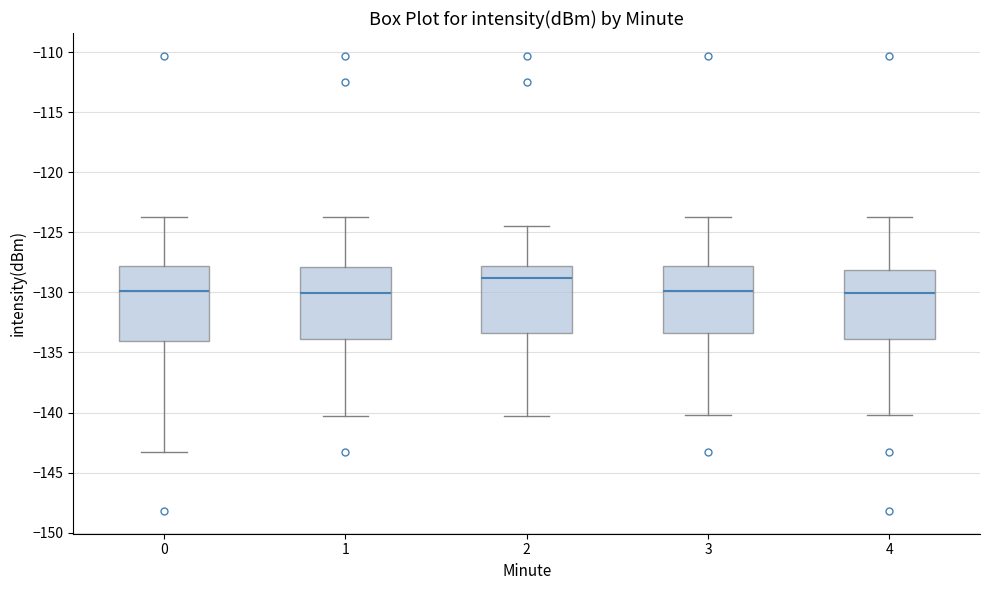

Reading left to right, transcribe this box plot: for each box, give where its median line is, the range the box spans, and where its two whiskers end, as read against the y-axis. The values are not printed on the chart, so give them approximately, as read against the axis.

0: median -130.0, box -134.0 to -128.0, whiskers -143.5 to -123.5
1: median -130.0, box -134.0 to -128.0, whiskers -140.5 to -123.5
2: median -129.0, box -133.5 to -128.0, whiskers -140.5 to -124.5
3: median -130.0, box -133.5 to -128.0, whiskers -140.0 to -123.5
4: median -130.0, box -134.0 to -128.0, whiskers -140.0 to -123.5